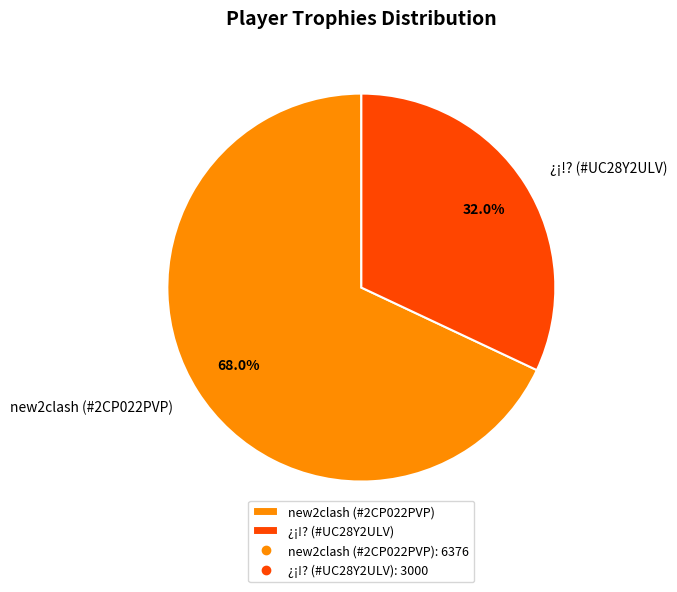

What is the ratio of the value at ¿¡!? (#UC28Y2ULV) to the value at new2clash (#2CP022PVP)?

0.5